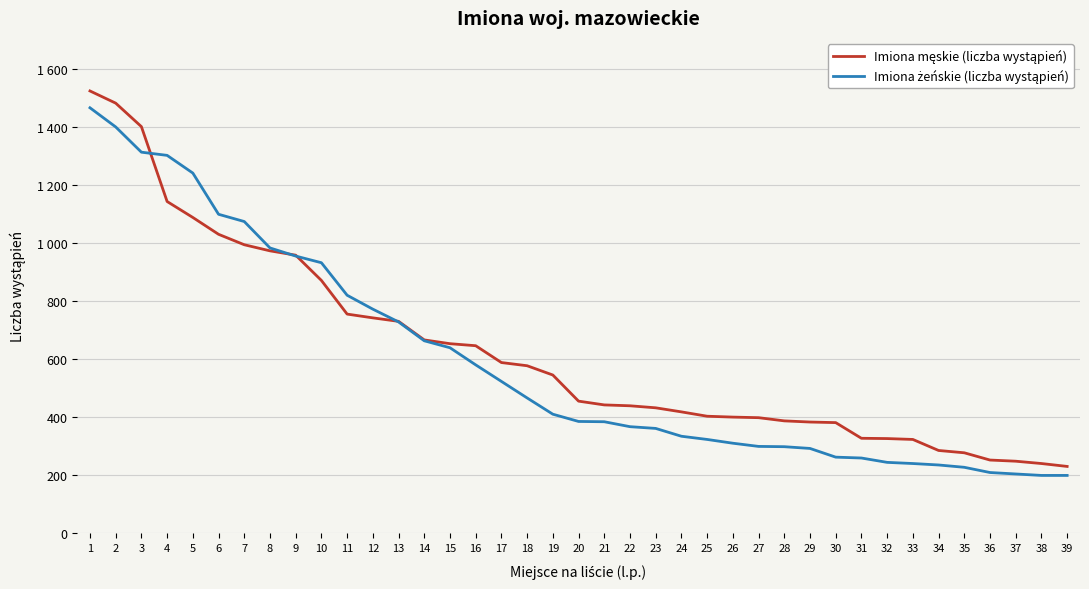

After their last crossing, which series has the higher values: Imiona żeńskie (liczba wystąpień) or Imiona męskie (liczba wystąpień)?

Imiona męskie (liczba wystąpień)